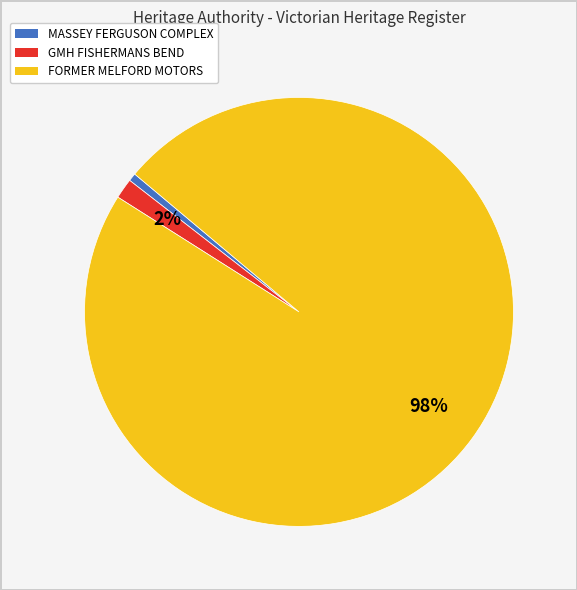

How many segments does this pie chart have?

3